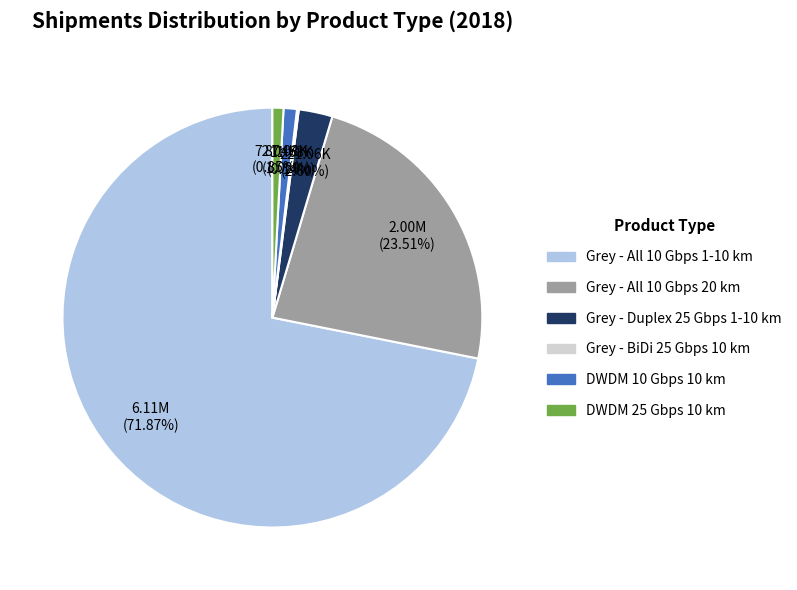

Does any single category account for the majority?

Yes